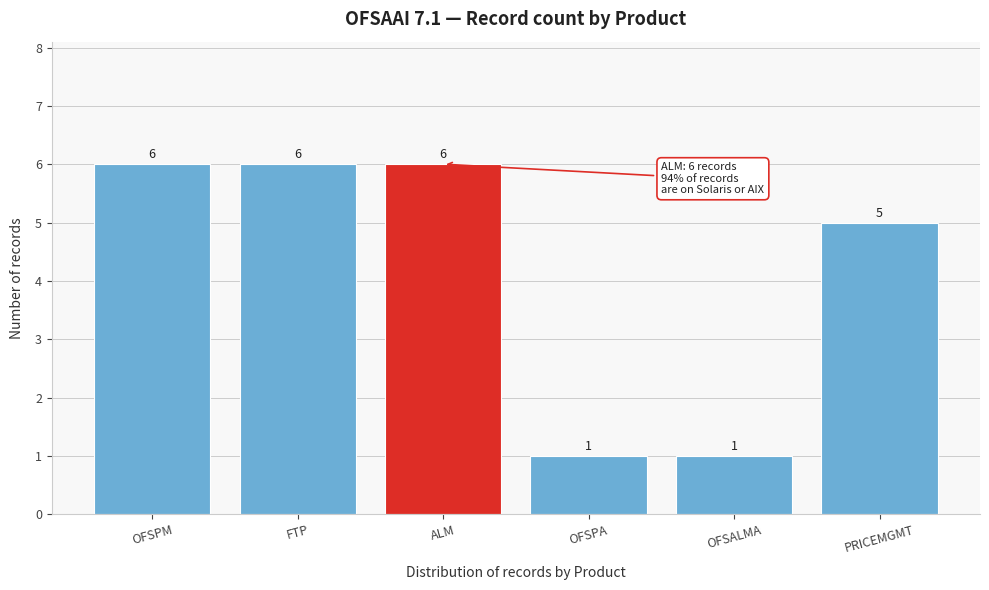

Reading right to left, what are all the values shown in this chart?

PRICEMGMT=5	OFSALMA=1	OFSPA=1	ALM=6	FTP=6	OFSPM=6